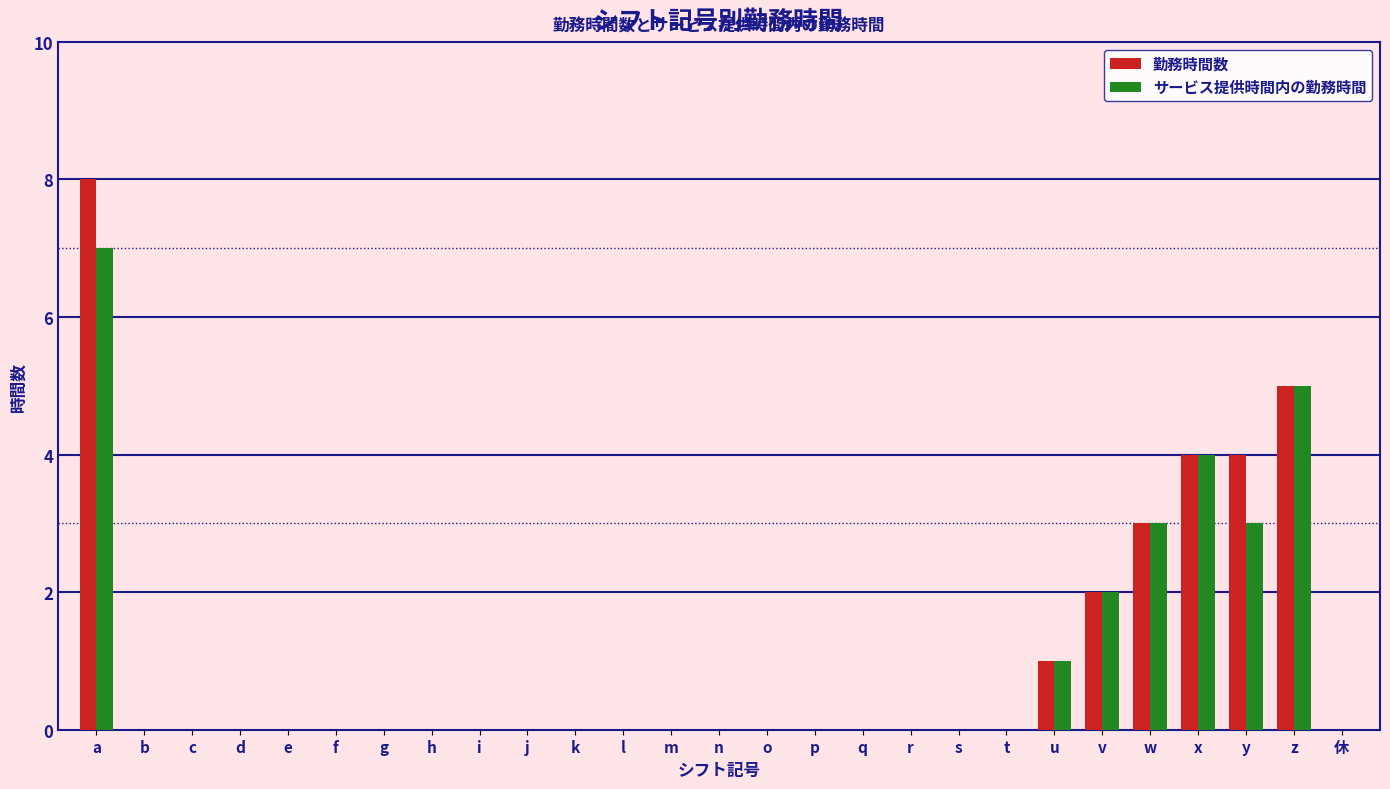

The サービス提供時間内の勤務時間 series shows 0 at e. True or false?

True